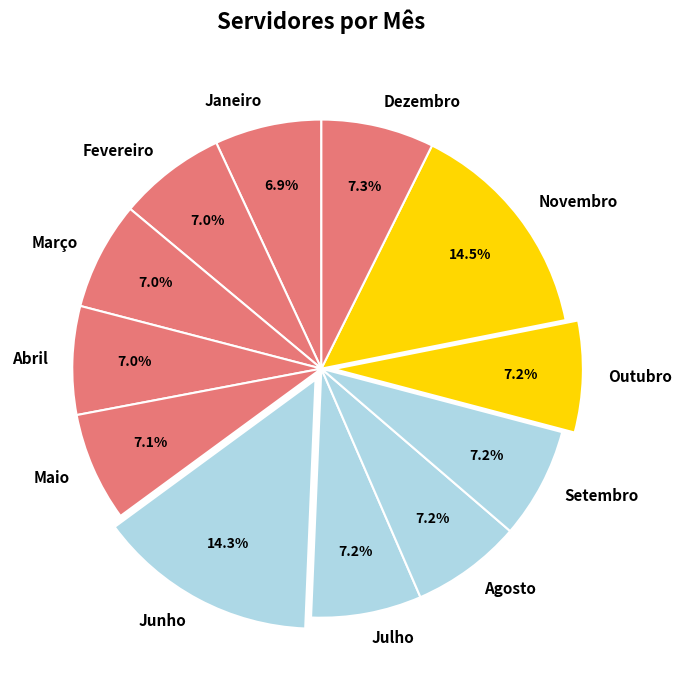

Approximately how many times larger is the value at Fevereiro compared to Junho?

0.5